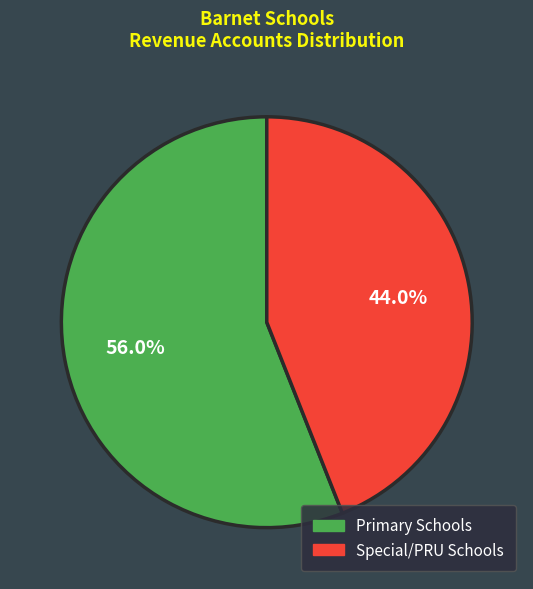

Count the number of slices in the pie.

2